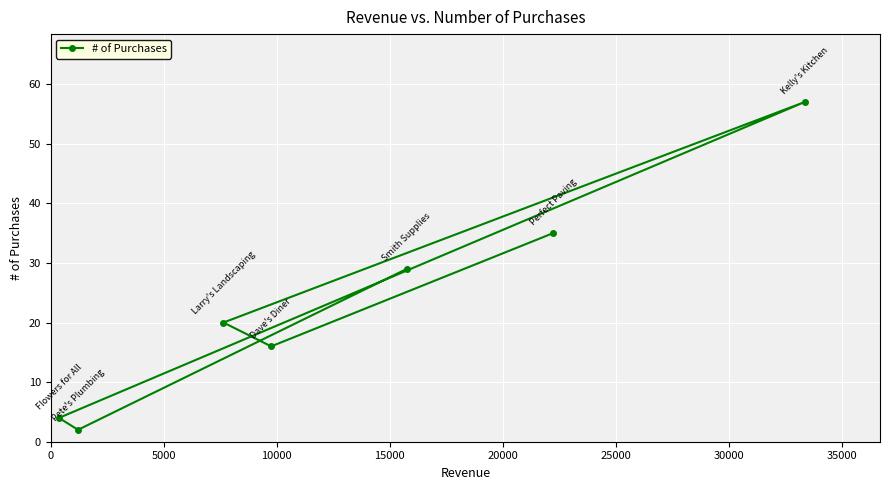

What is the greatest value displayed?

57